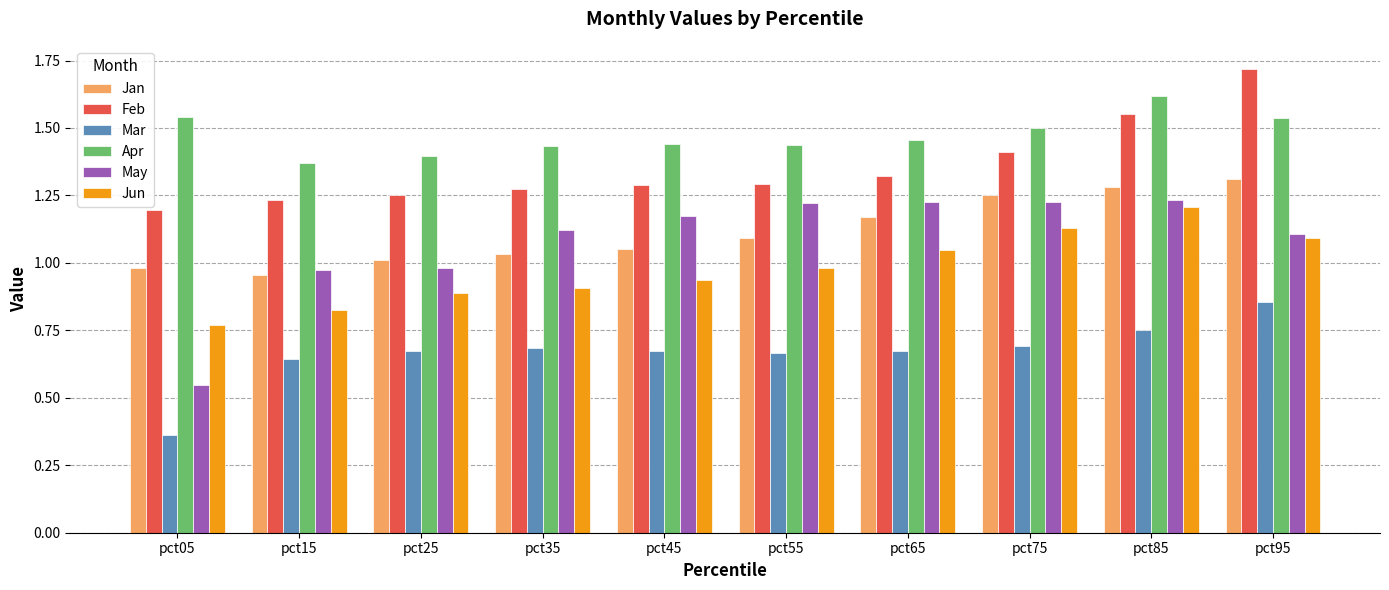

Count the number of data series in this chart.

6